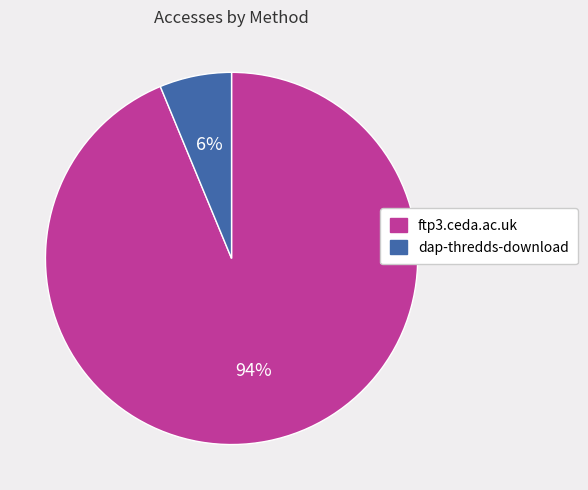

To the nearest percent, what is the average slice percentage?

50%